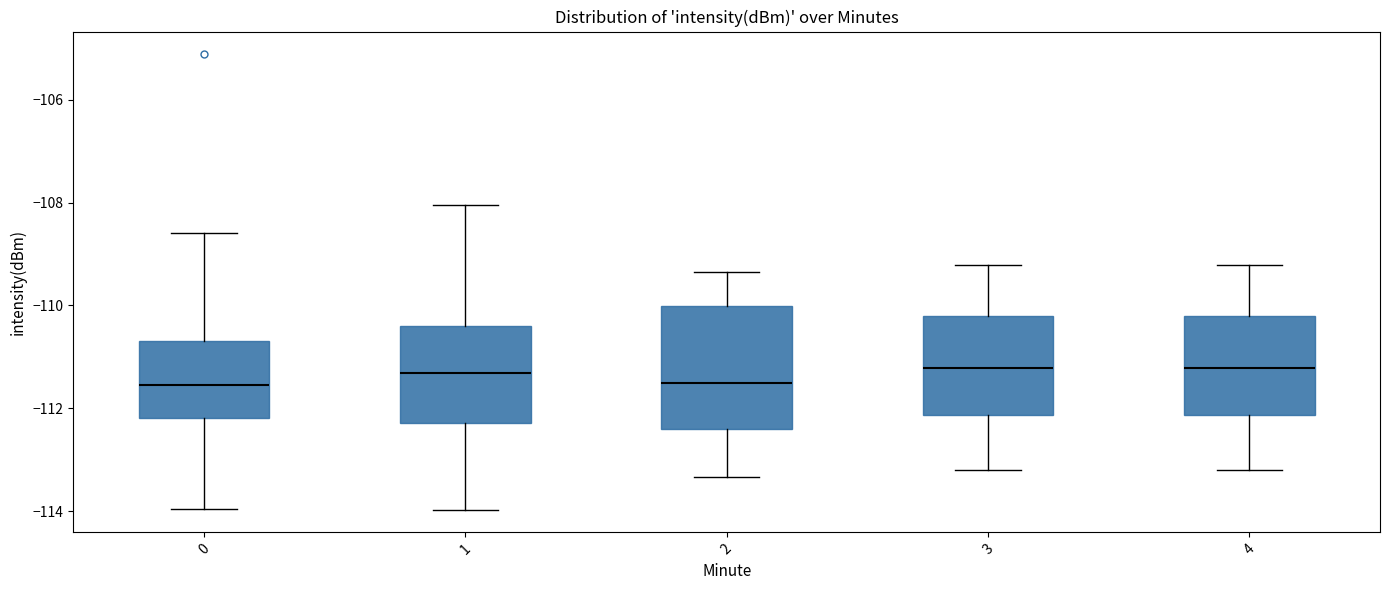

Reading left to right, transcribe this box plot: for each box, give where its median line is, the range the box spans, and where its two whiskers end, as read against the y-axis. The values are not printed on the chart, so give them approximately, as read against the axis.

0: median -111.6, box -112.2 to -110.6, whiskers -114.0 to -108.6
1: median -111.4, box -112.2 to -110.4, whiskers -114.0 to -108.0
2: median -111.6, box -112.4 to -110.0, whiskers -113.4 to -109.4
3: median -111.2, box -112.2 to -110.2, whiskers -113.2 to -109.2
4: median -111.2, box -112.2 to -110.2, whiskers -113.2 to -109.2